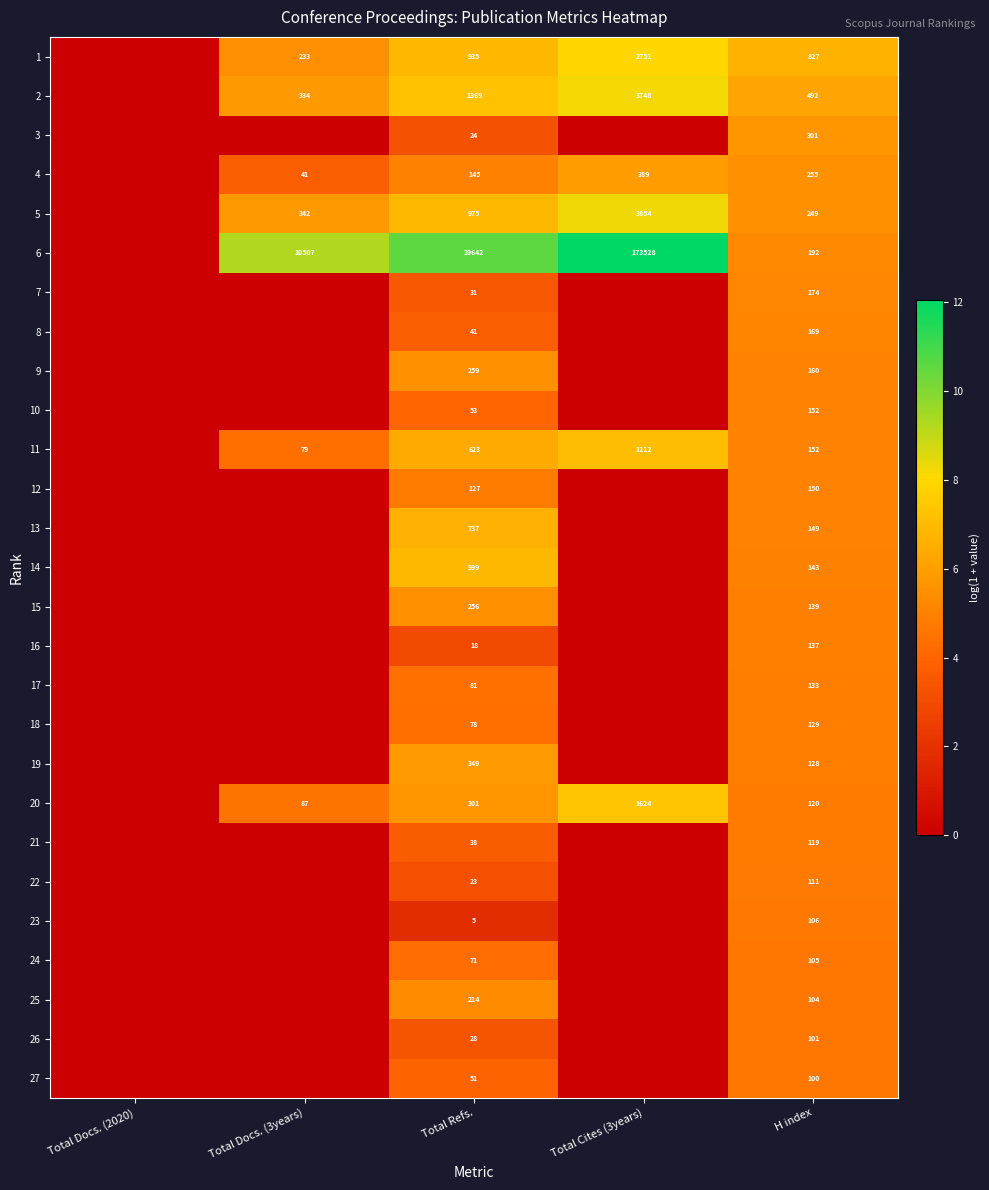

The value of 15 at H index is 186. True or false?

False